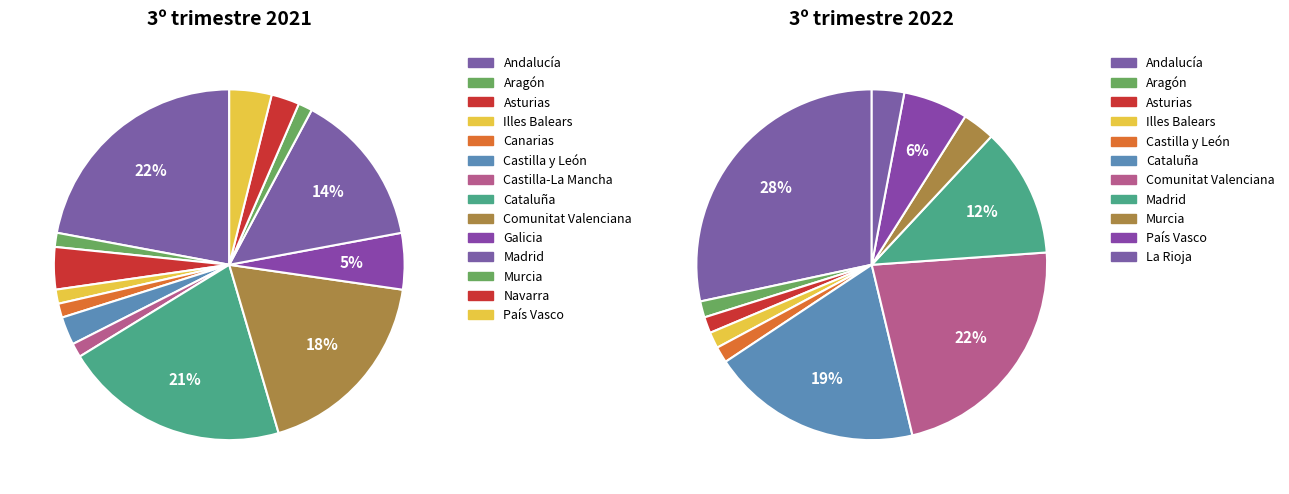

How many slices are in this pie chart?

17